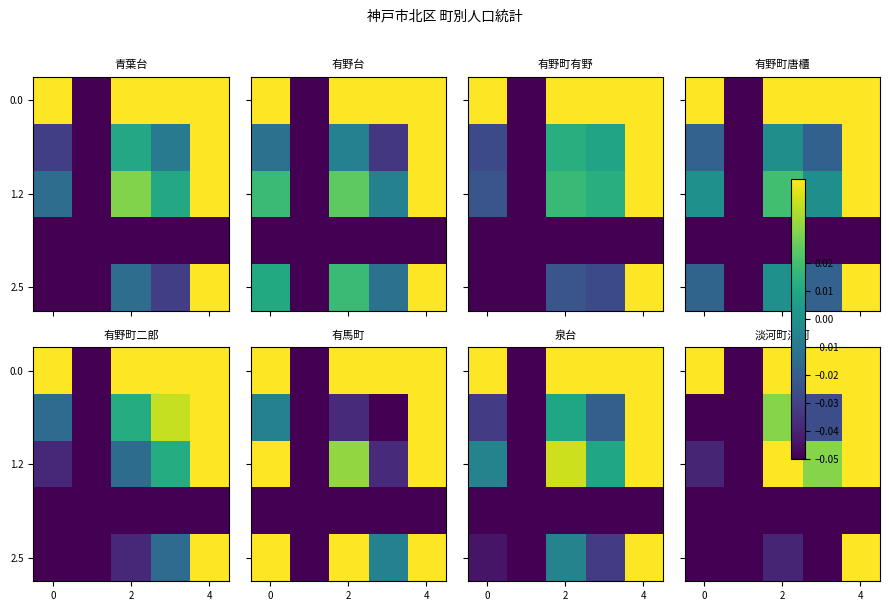

Count the 2.5 values in the range 0 to 1.

1